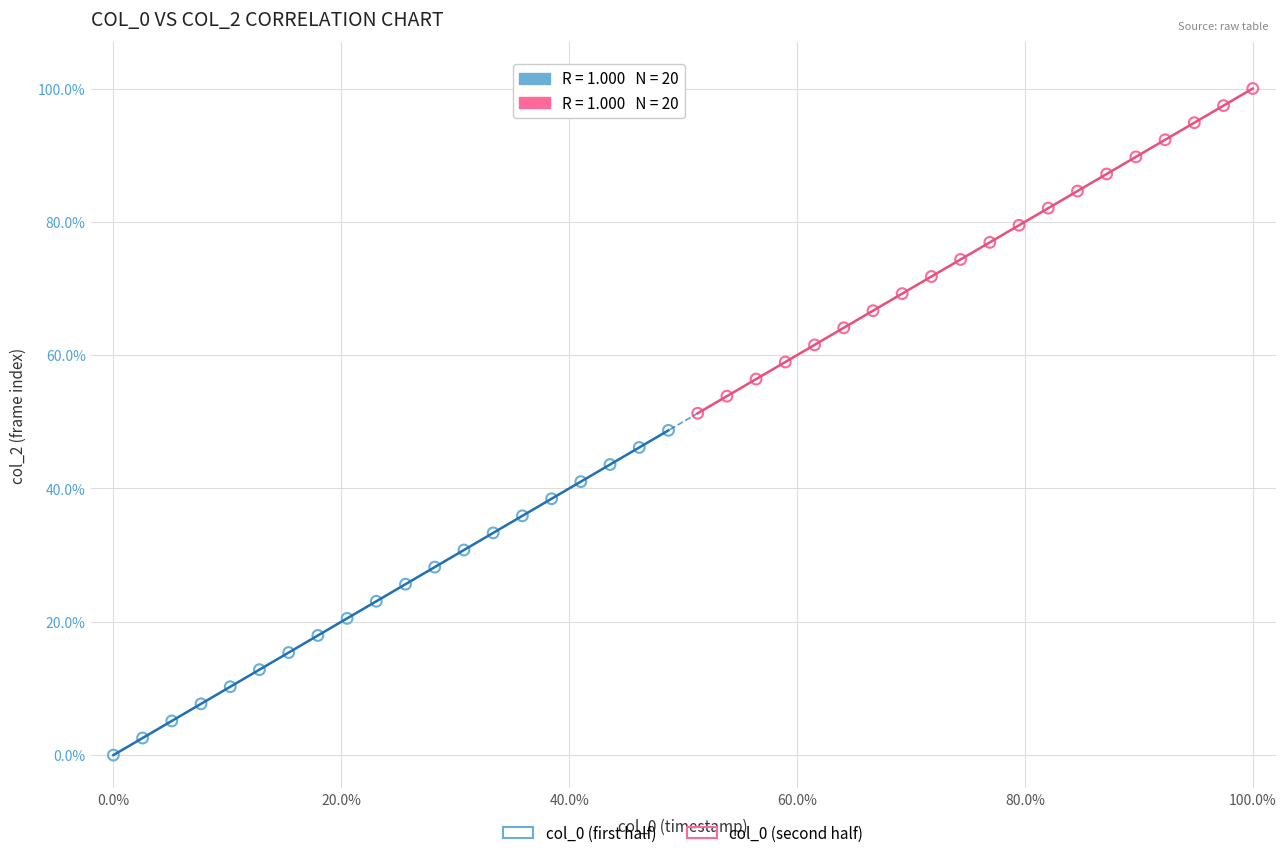

Which series contains the highest Y value?

col_0 (second half)